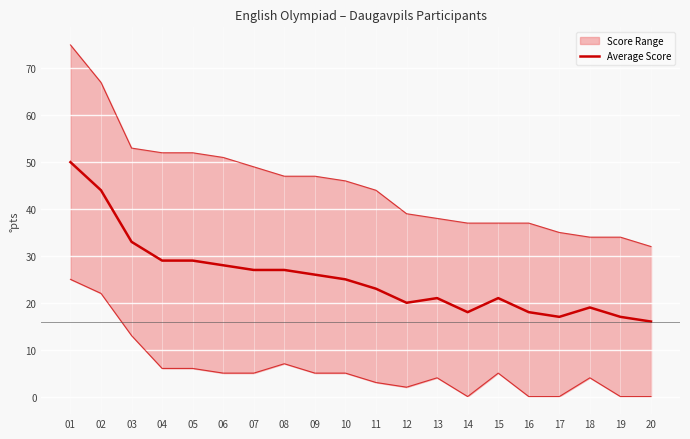

Reading left to right, what are all the values shown in this chart?

50	44	33	29	29	28	27	27	26	25	23	20	21	18	21	18	17	19	17	16